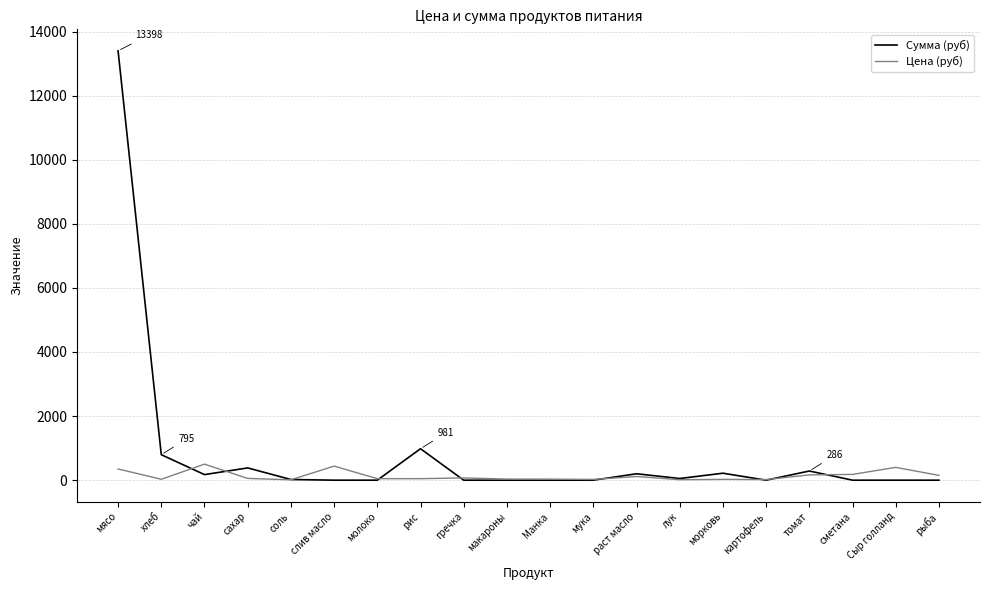

True or false: Сумма (руб) has more than 0 points higher than both neighbors.

True